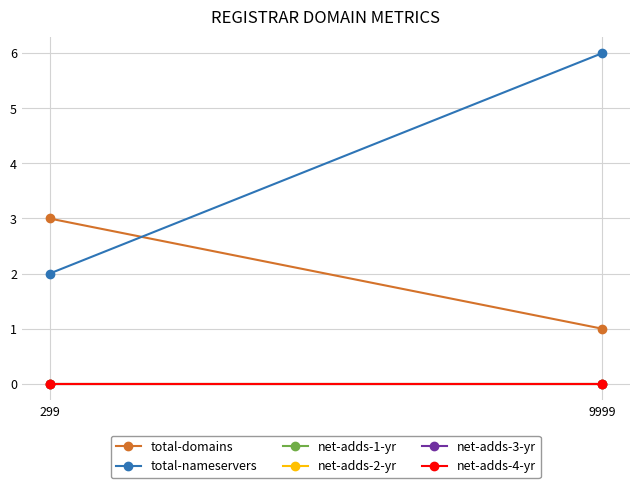

List the labels in order of net-adds-1-yr value, largest first.

299, 9999